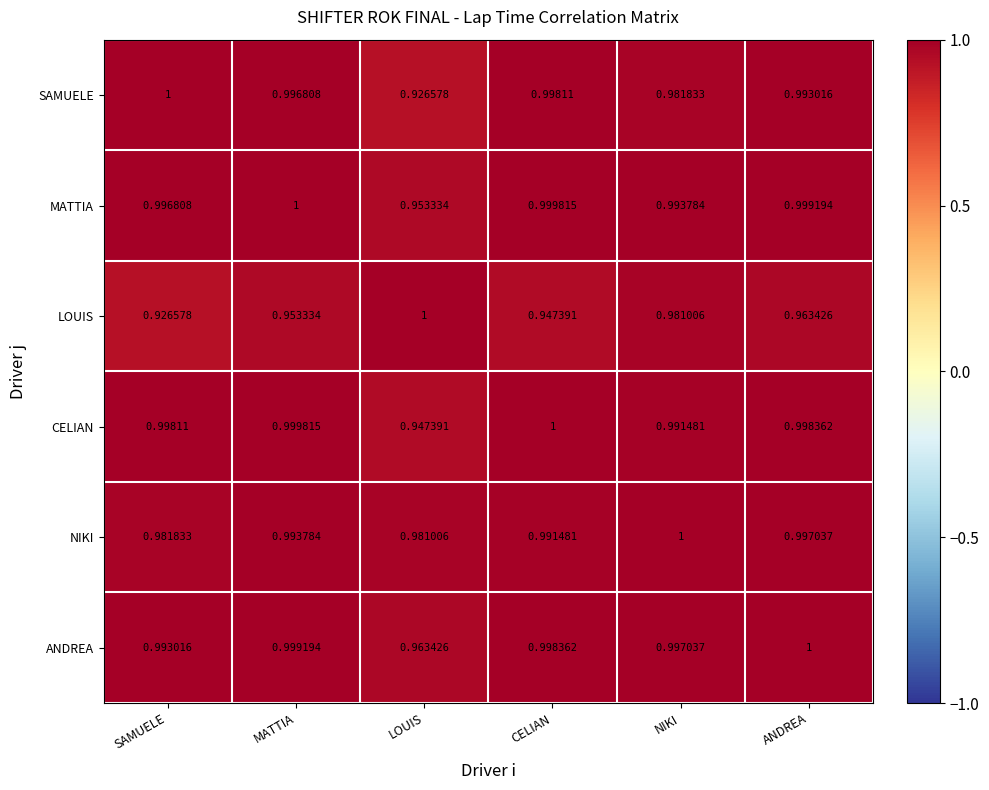

At MATTIA, list the series in order from smallest to largest.

LOUIS, NIKI, SAMUELE, ANDREA, CELIAN, MATTIA